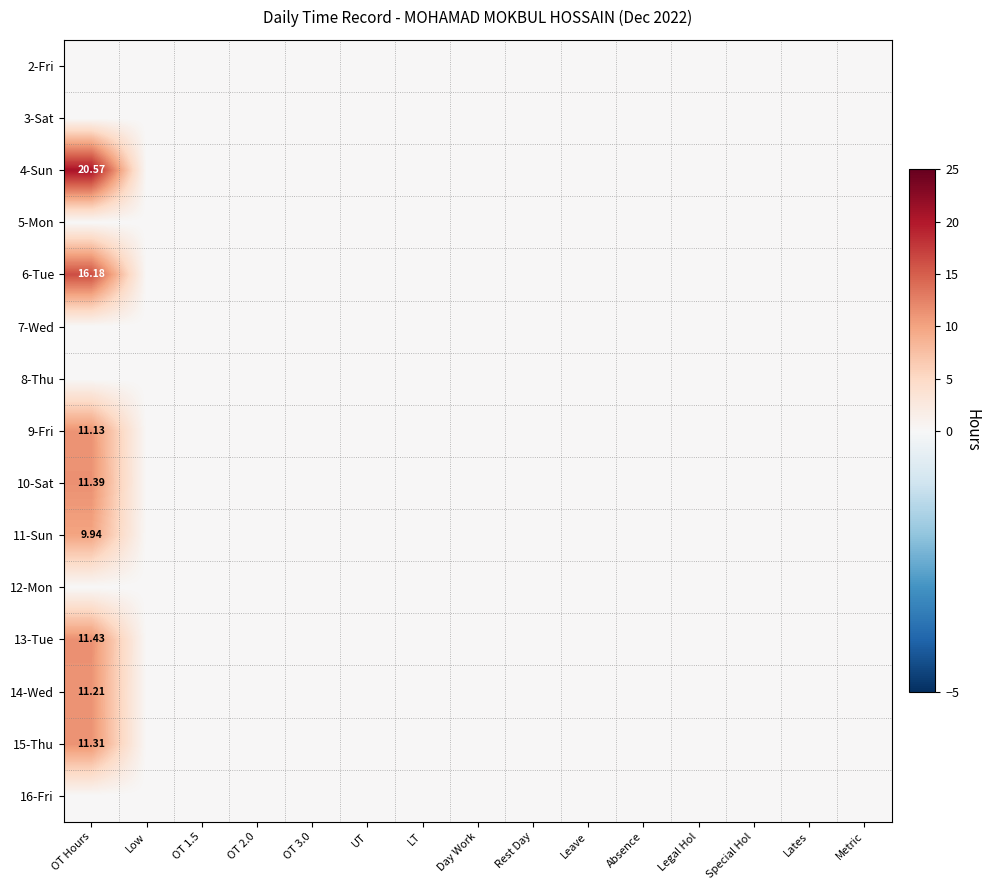

True or false: 5-Mon has a value of 0.0 at Rest Day.

True